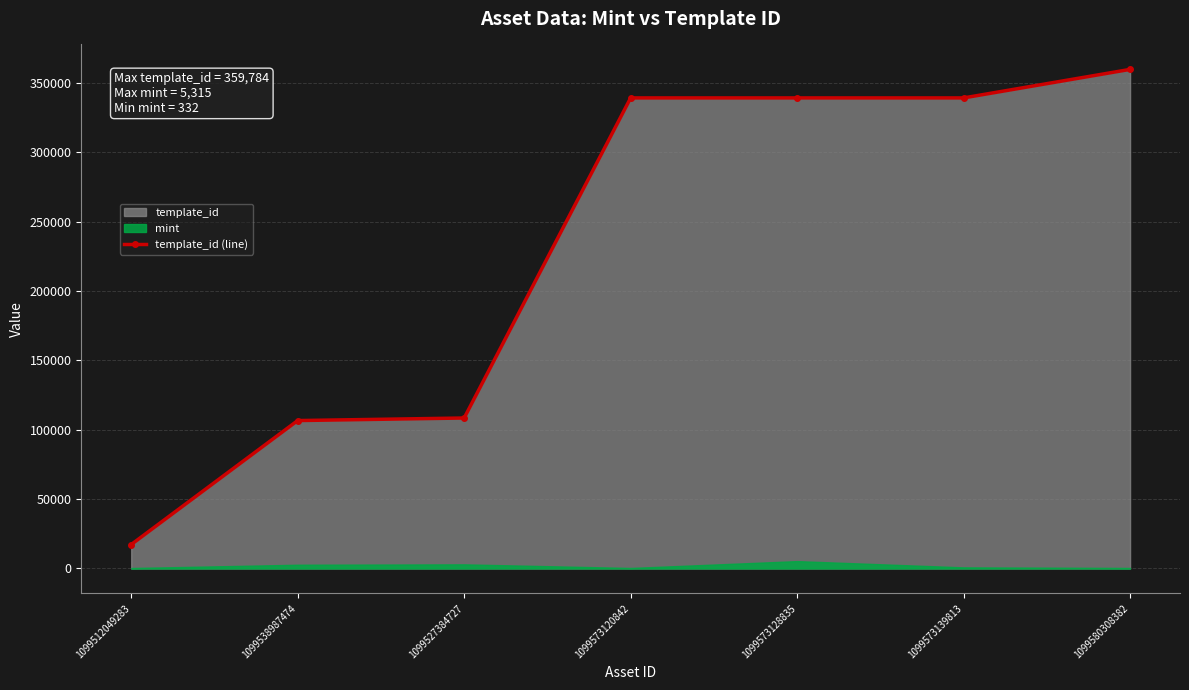

Reading right to left, list all the values displayed in this chart.

359784	339229	339228	339228	108484	106640	17283